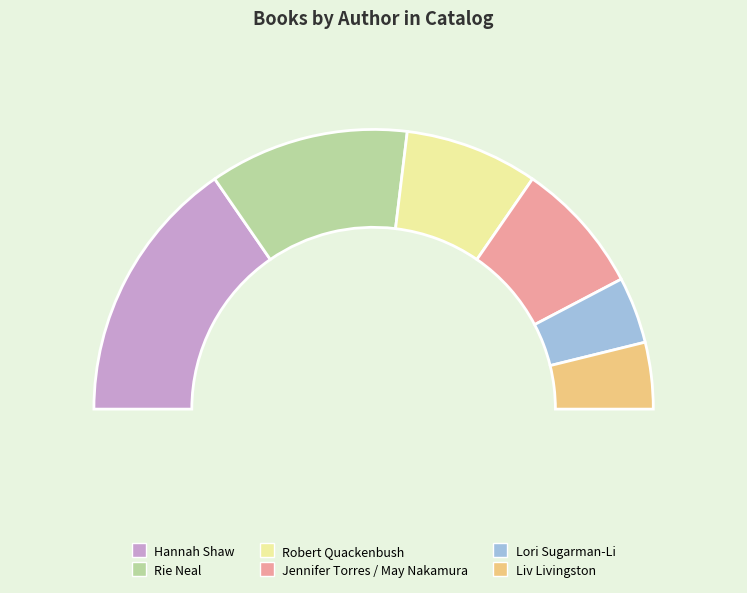

How many segments does this pie chart have?

6